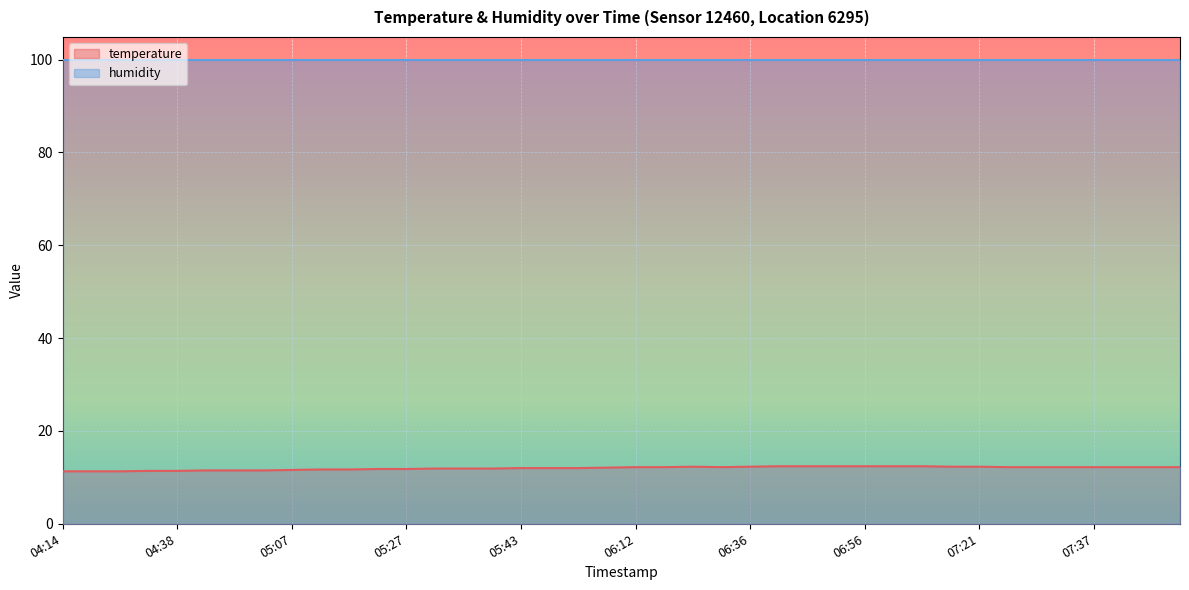

What is the sum of the values at 07:25 and 07:00?

24.6